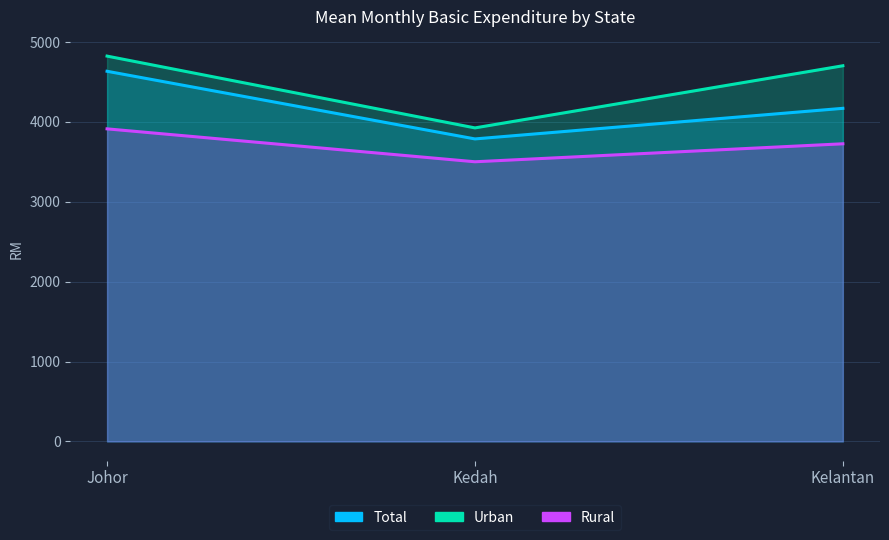

How many lines are shown in the chart?

3